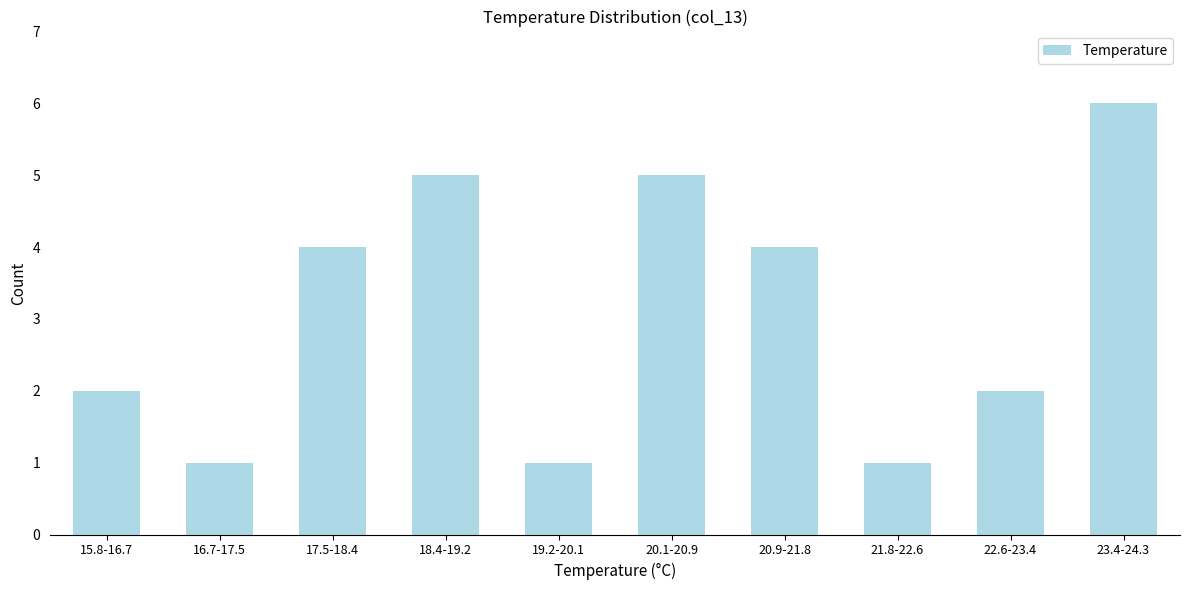

Reading left to right, list all the values displayed in this chart.

15.8-16.7=2	16.7-17.5=1	17.5-18.4=4	18.4-19.2=5	19.2-20.1=1	20.1-20.9=5	20.9-21.8=4	21.8-22.6=1	22.6-23.4=2	23.4-24.3=6